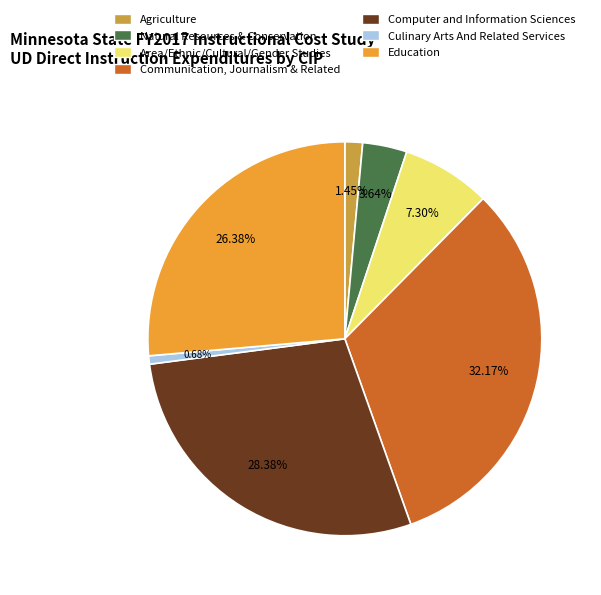

To the nearest percent, what is the combined percentage of Computer and Information Sciences and Communication, Journalism & Related?

61%